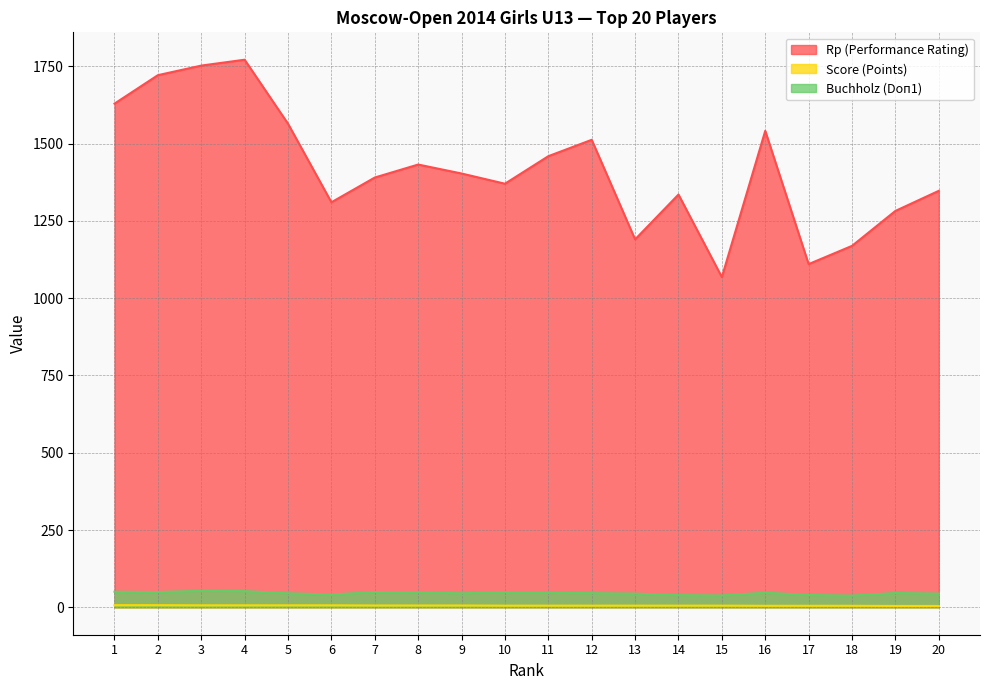

What is the difference between the maximum and minimum values in the Score (Points) series?

2.5